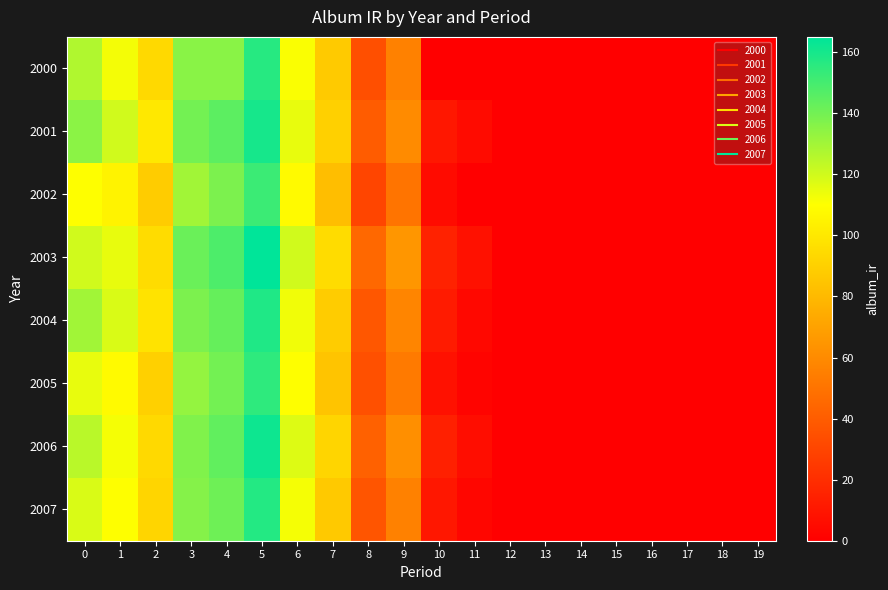

Which series has the largest range (max minus min)?

2003